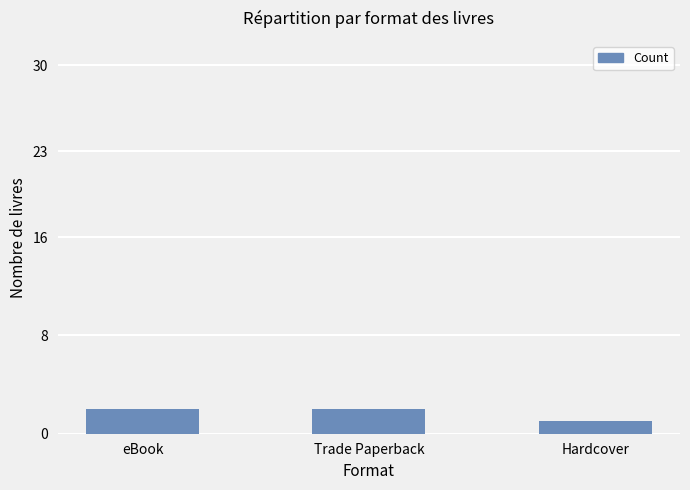

The value at eBook is 3. True or false?

False